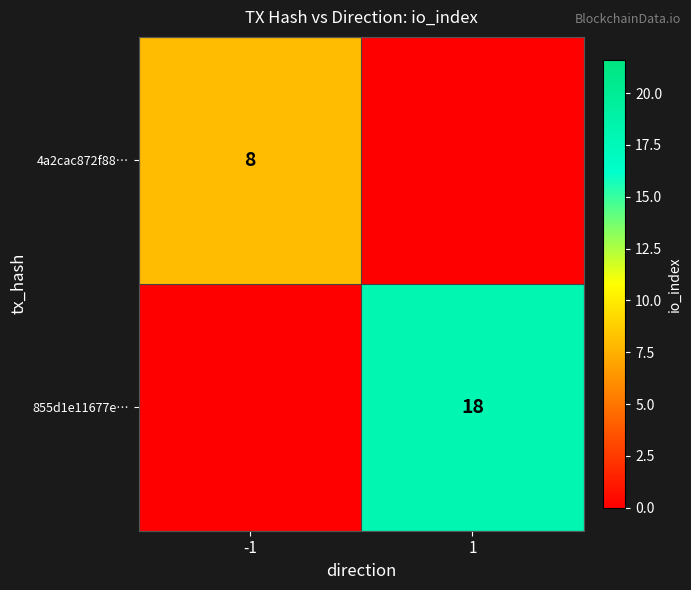

Is it true that 855d1e11677e… equals 18 at 1?

True